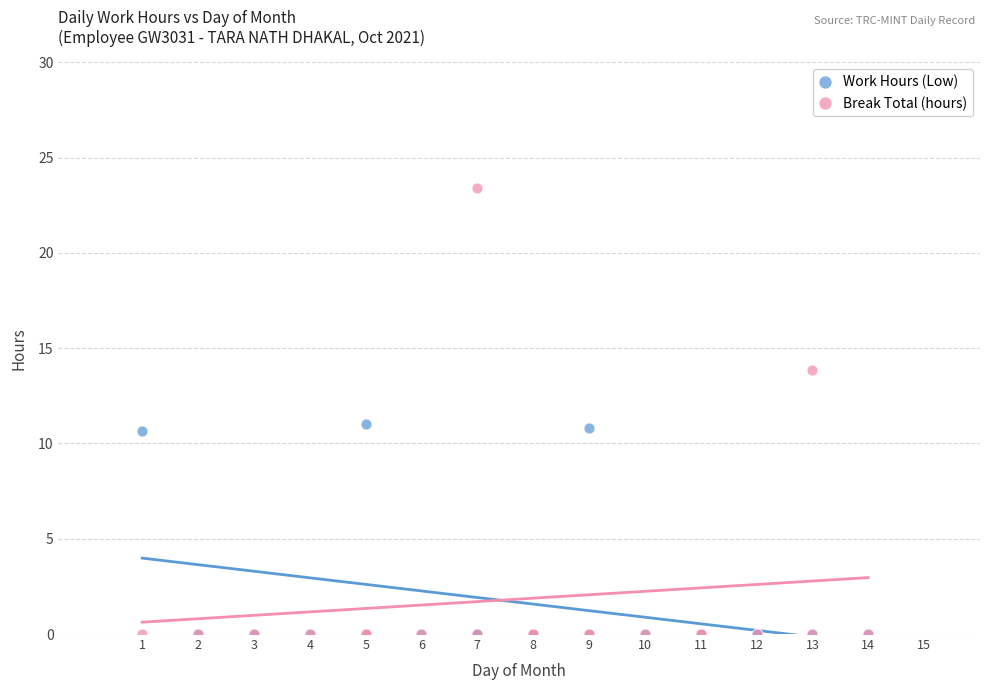

Which series has the widest spread of Y values?

Break Total (hours)